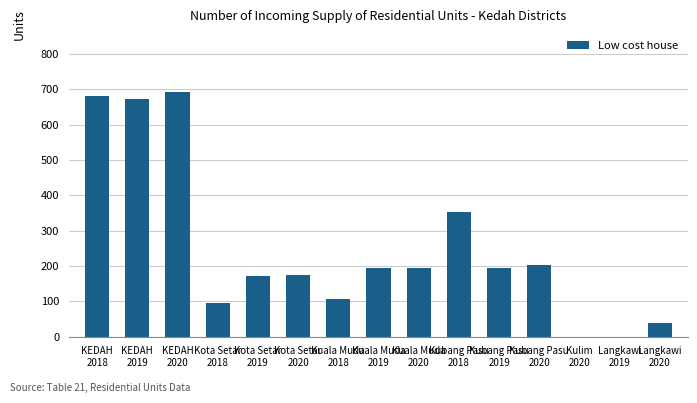

Are the bars horizontal?

No